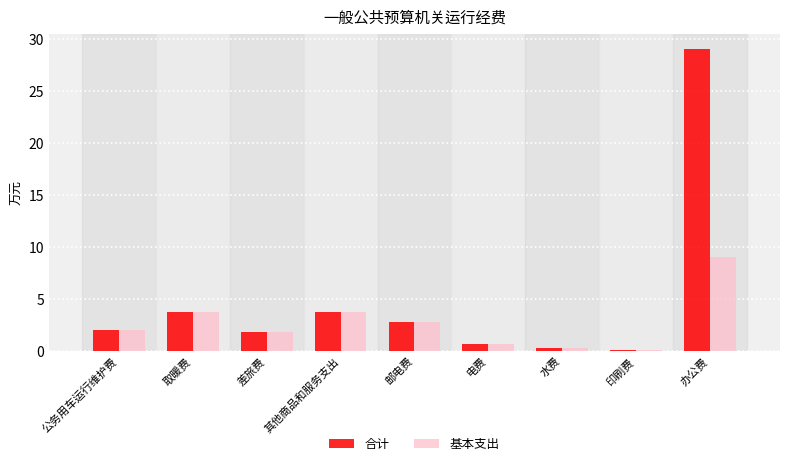

What is the lowest value of the 合计 series?

0.1